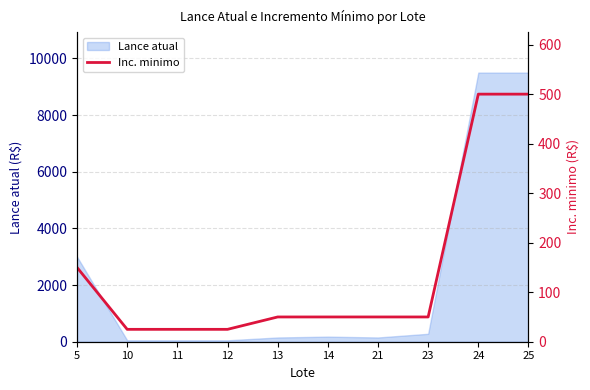

How many values are below 50?

3